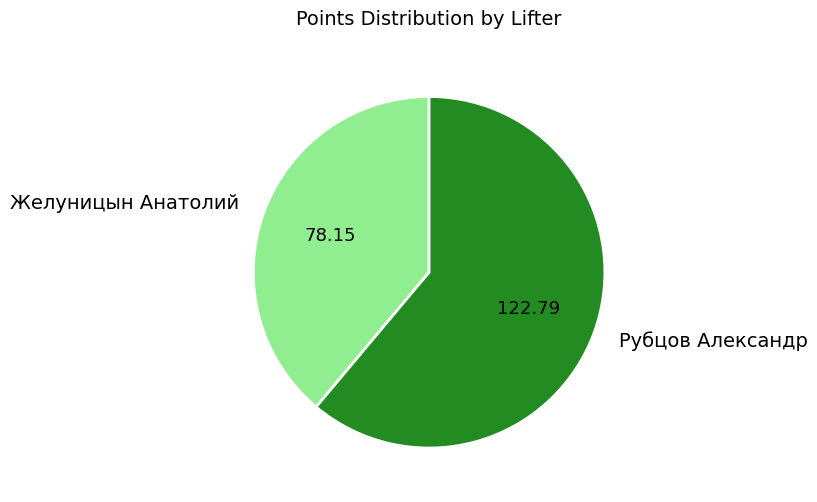

What is the smallest slice in the pie chart?

Желуницын Анатолий